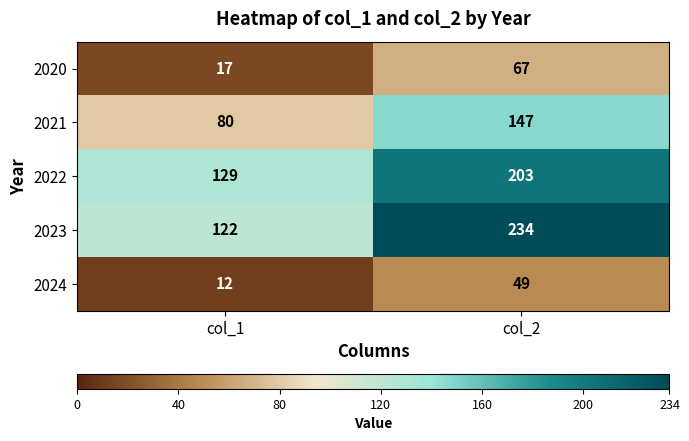

Rank the series by their maximum value, from highest to lowest.

2023, 2022, 2021, 2020, 2024